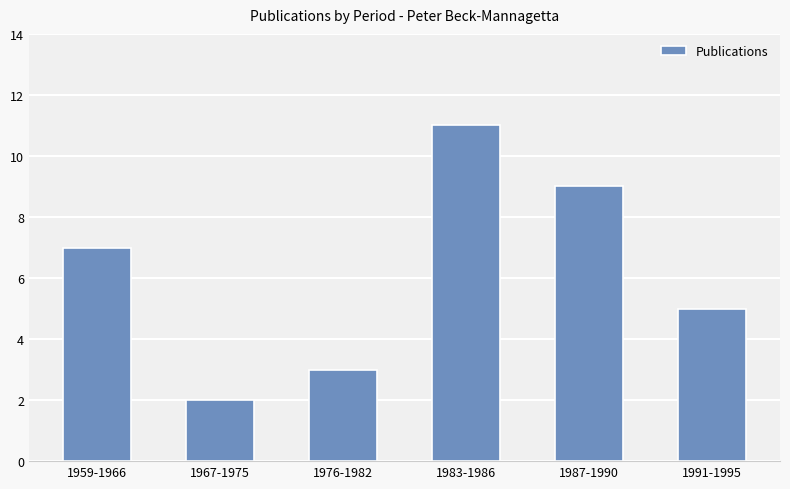

How many values are between 3 and 9?

4